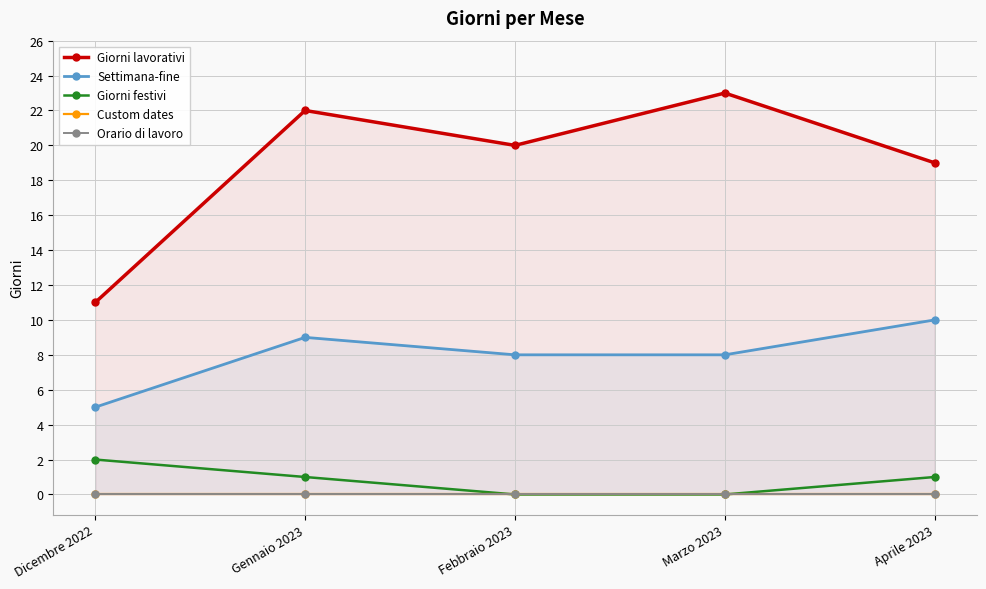

At how many categories does at least one series exceed 0?

5